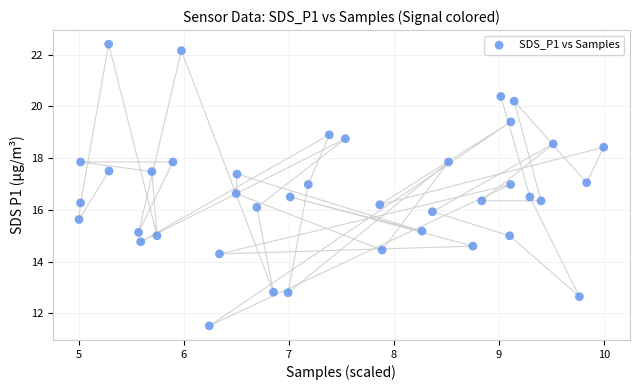

What is the range of X values (max minus min)?

5.0